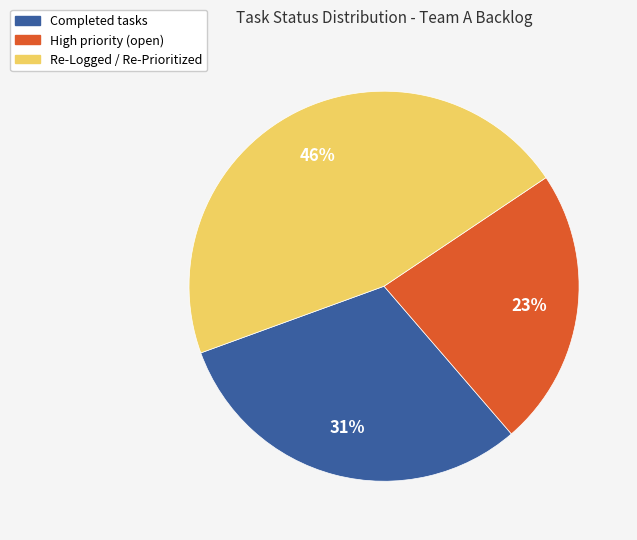

Which slice is the smallest?

High